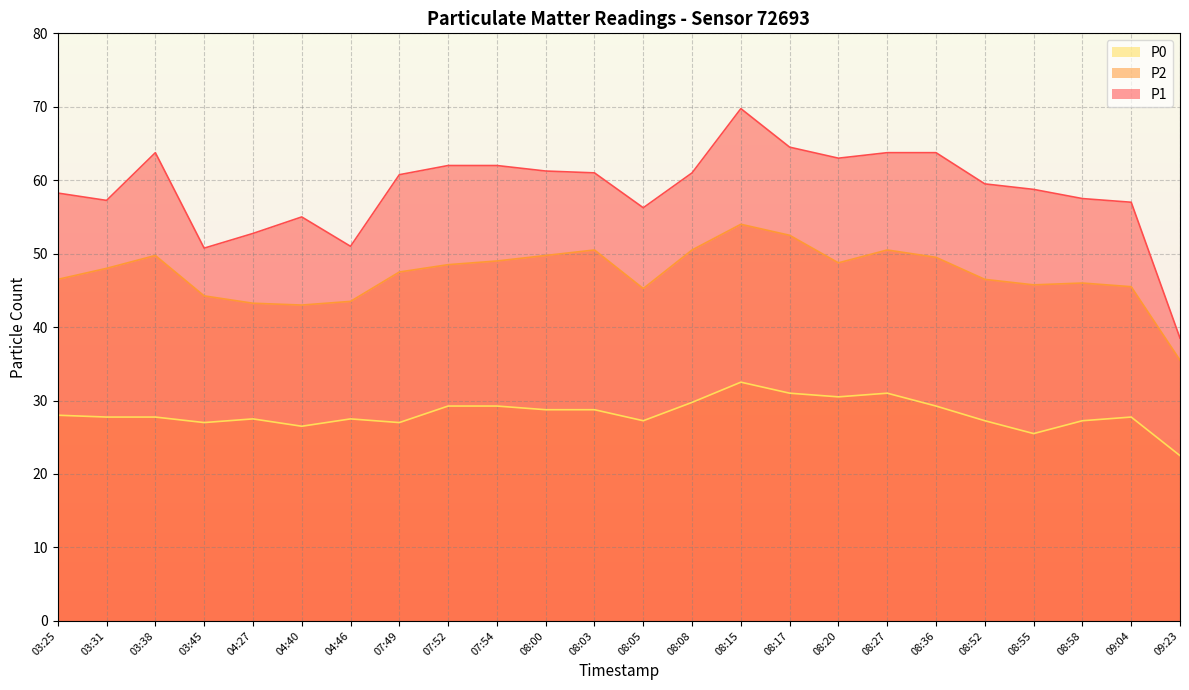

Reading left to right, list all the values displayed in this chart.

P1: 03:25=58.2	03:31=57.2	03:38=63.8	03:45=50.8	04:27=52.8	04:40=55.0	04:46=51.0	07:49=60.8	07:52=62.0	07:54=62.0	08:00=61.2	08:03=61.0	08:05=56.2	08:08=61.0	08:15=69.8	08:17=64.5	08:20=63.0	08:27=63.8	08:36=63.8	08:52=59.5	08:55=58.8	08:58=57.5	09:04=57.0	09:23=38.5
P2: 03:25=46.5	03:31=48.0	03:38=49.8	03:45=44.2	04:27=43.2	04:40=43.0	04:46=43.5	07:49=47.5	07:52=48.5	07:54=49.0	08:00=49.8	08:03=50.5	08:05=45.2	08:08=50.5	08:15=54.0	08:17=52.5	08:20=48.8	08:27=50.5	08:36=49.5	08:52=46.5	08:55=45.8	08:58=46.0	09:04=45.5	09:23=35.5
P0: 03:25=28.0	03:31=27.8	03:38=27.8	03:45=27.0	04:27=27.5	04:40=26.5	04:46=27.5	07:49=27.0	07:52=29.2	07:54=29.2	08:00=28.8	08:03=28.8	08:05=27.2	08:08=29.8	08:15=32.5	08:17=31.0	08:20=30.5	08:27=31.0	08:36=29.2	08:52=27.2	08:55=25.5	08:58=27.2	09:04=27.8	09:23=22.5